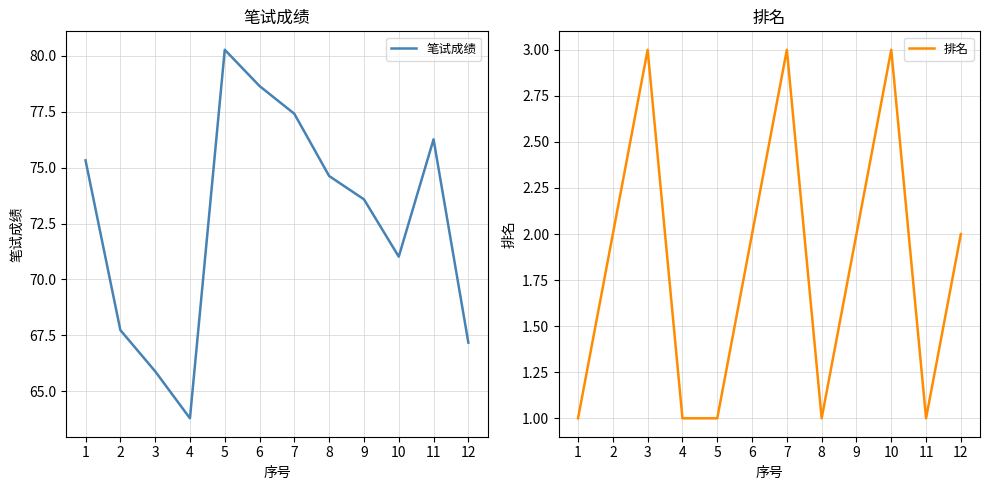

What are all the series names shown in the legend?

笔试成绩, 排名